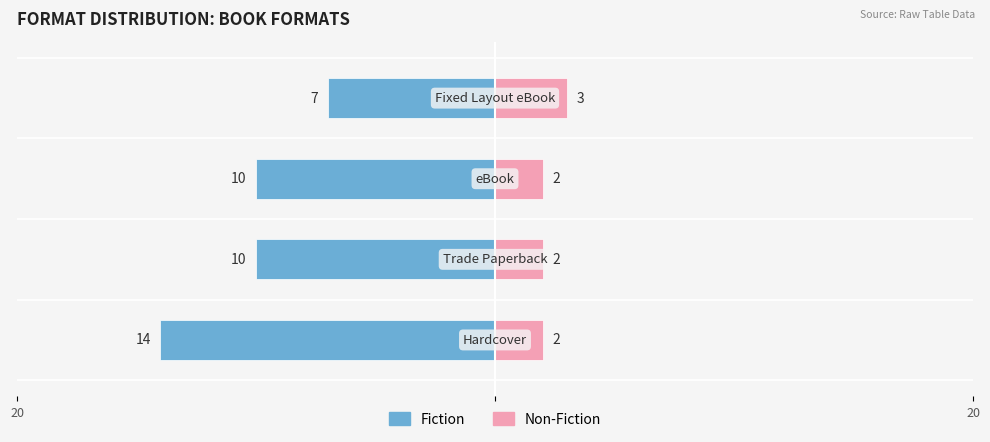

Is the value of Non-Fiction at 2 greater than the value of Fiction at 2?

Yes